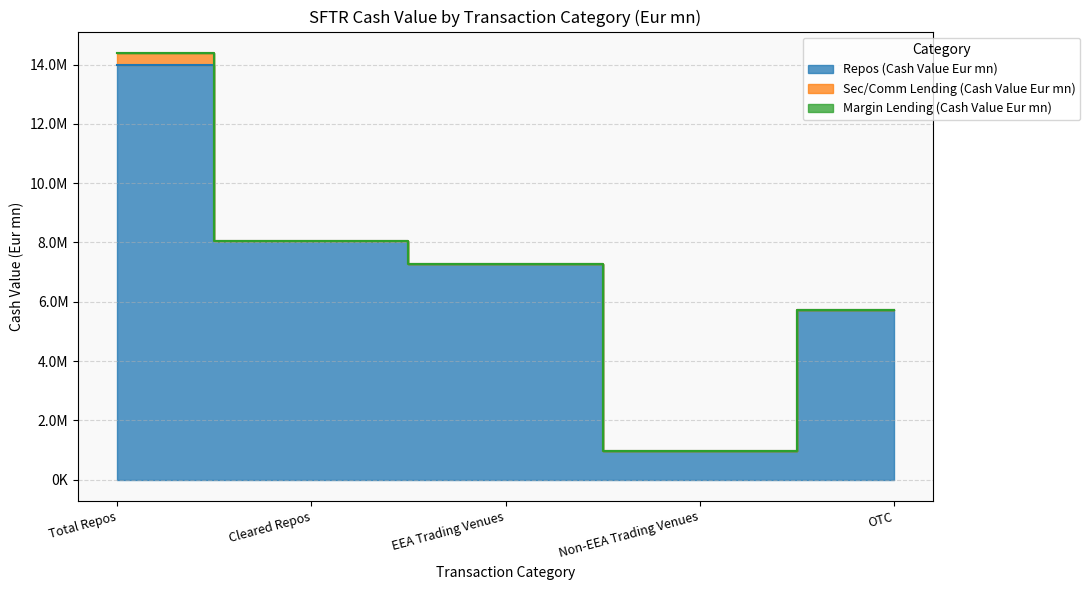

True or false: Repos (Cash Value Eur mn) and Sec/Comm Lending (Cash Value Eur mn) cross at least once.

False